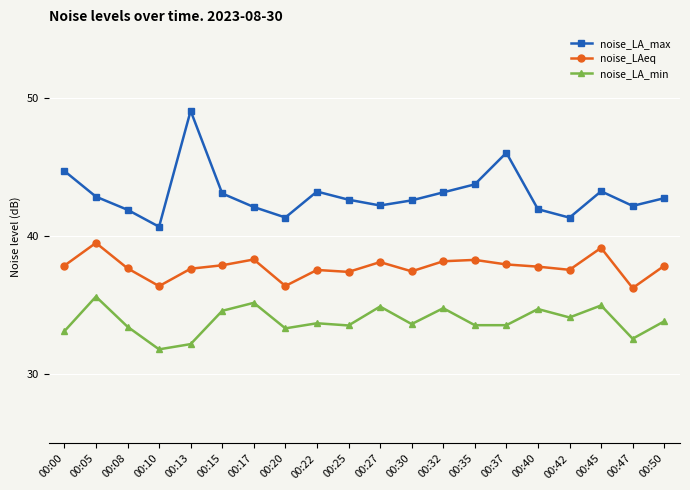

True or false: noise_LA_max and noise_LAeq intersect in this chart.

False